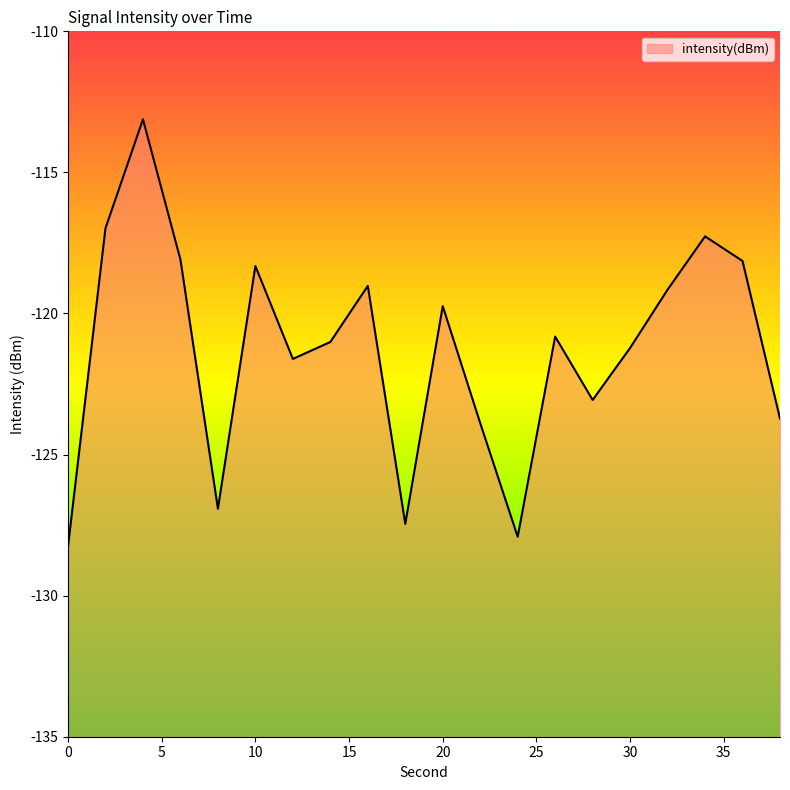

Reading left to right, list all the values displayed in this chart.

-128.3	-117.0	-113.1	-118.1	-126.9	-118.3	-121.6	-121.0	-119.0	-127.5	-119.7	-123.9	-127.9	-120.8	-123.1	-121.2	-119.2	-117.3	-118.1	-123.7